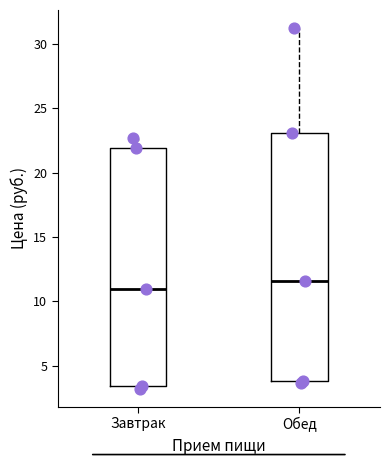

Which box has the highest median line?

Обед